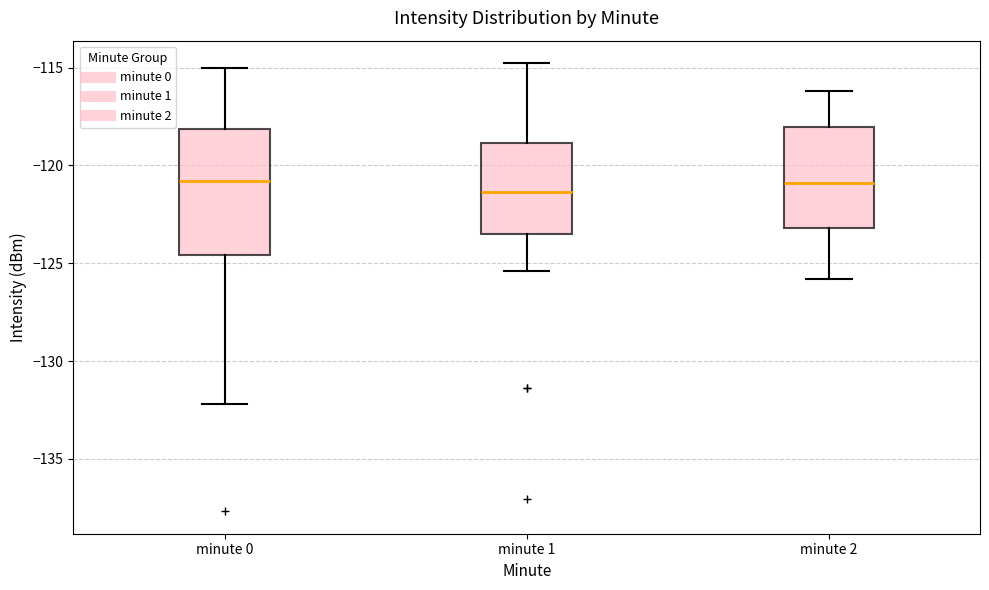

Where is the upper edge of the box for minute 2 on the y-axis? The values are not printed on the chart, so give them approximately, as read against the axis.

-118.0